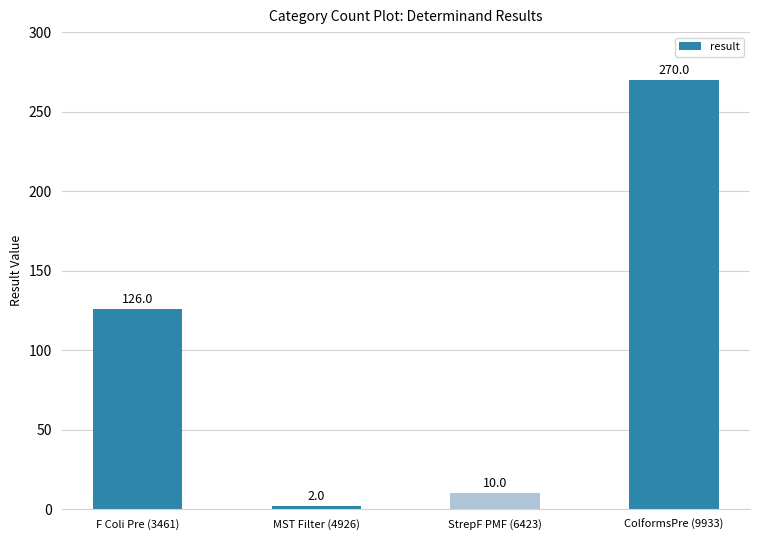

What is the average value?

102